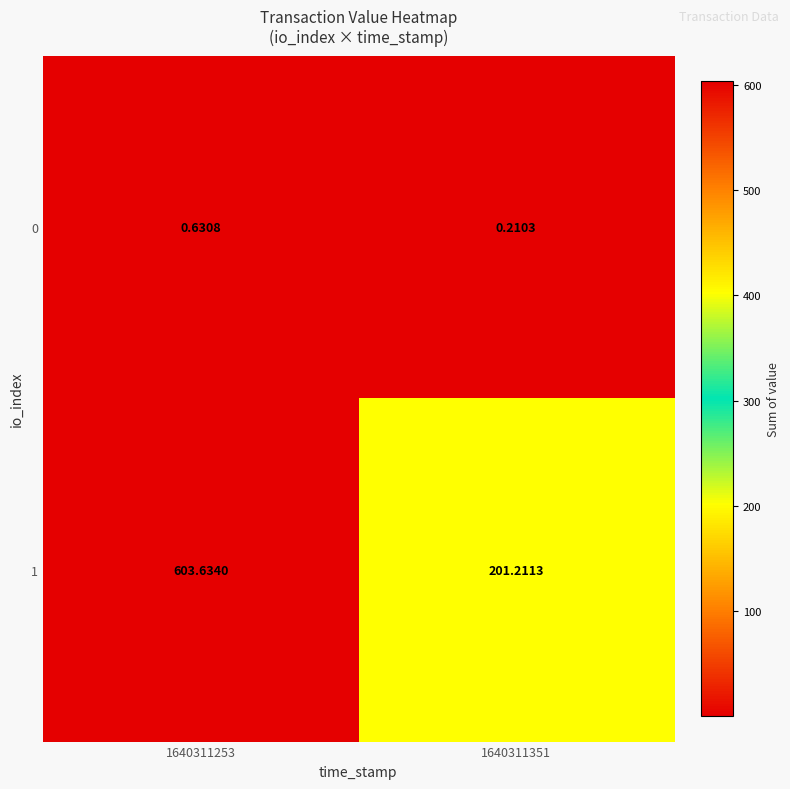

Is the value of 0 at 1640311351 greater than the value of 1 at 1640311253?

No